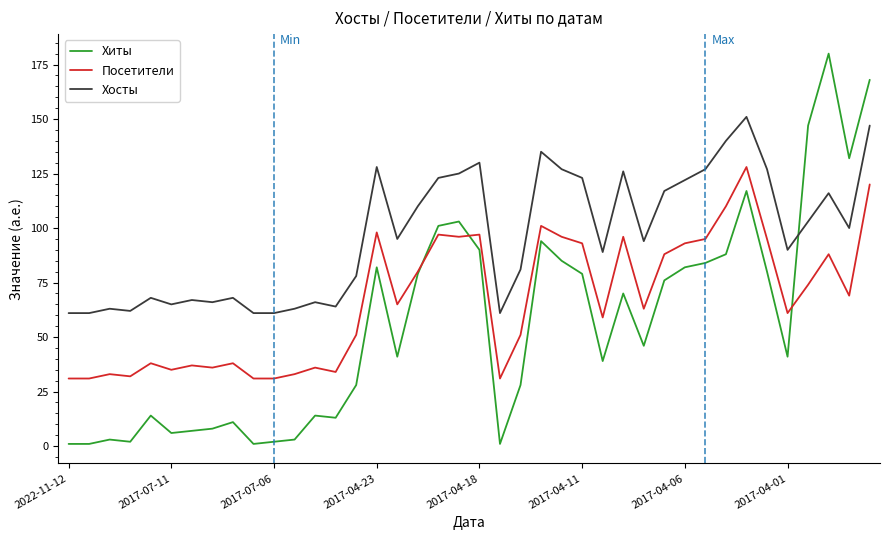

What is the maximum value for Посетители?

128